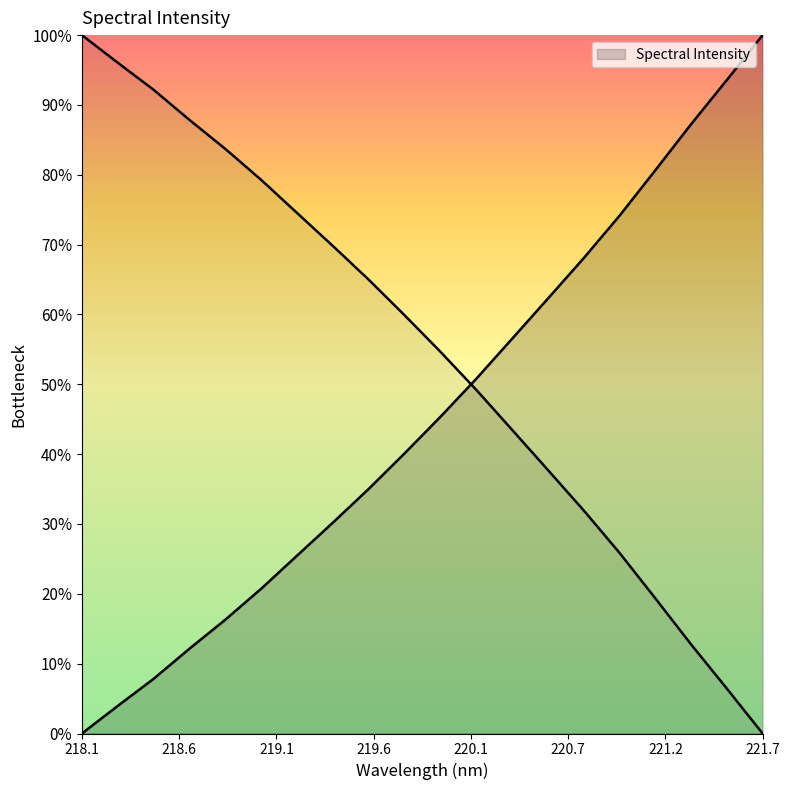

List the labels in order of value, smallest first.

218.0596, 218.2508, 218.442, 218.6332, 218.8244, 219.0156, 219.2067, 219.3979, 219.589, 219.7801, 219.9712, 220.1623, 220.3533, 220.5444, 220.7354, 220.9264, 221.1174, 221.3083, 221.4993, 221.6902